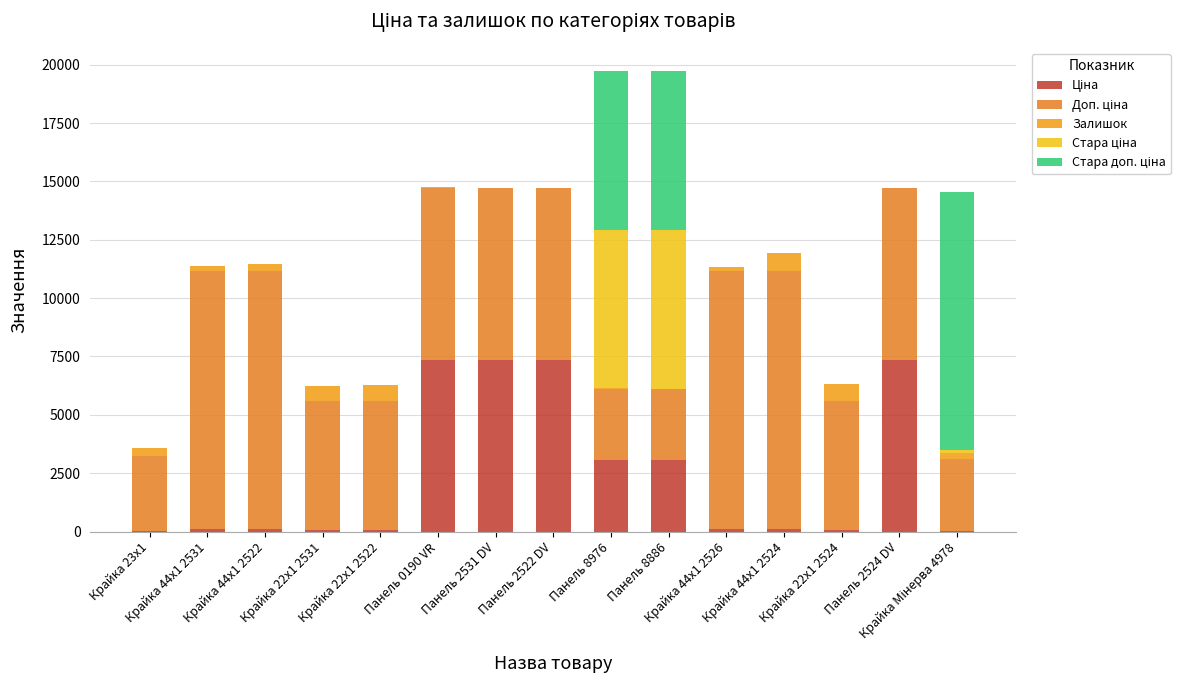

At which category is the sum across all series the highest?

Панель 8976